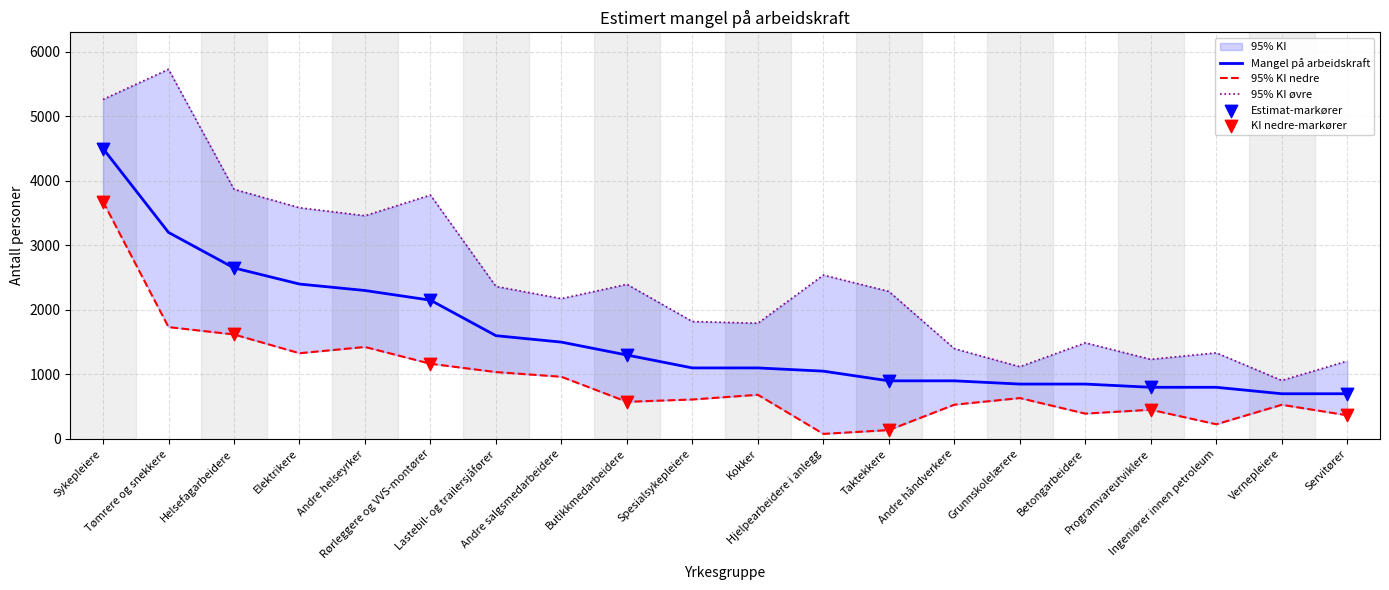

Which series reaches the minimum Y coordinate?

95% KI nedre